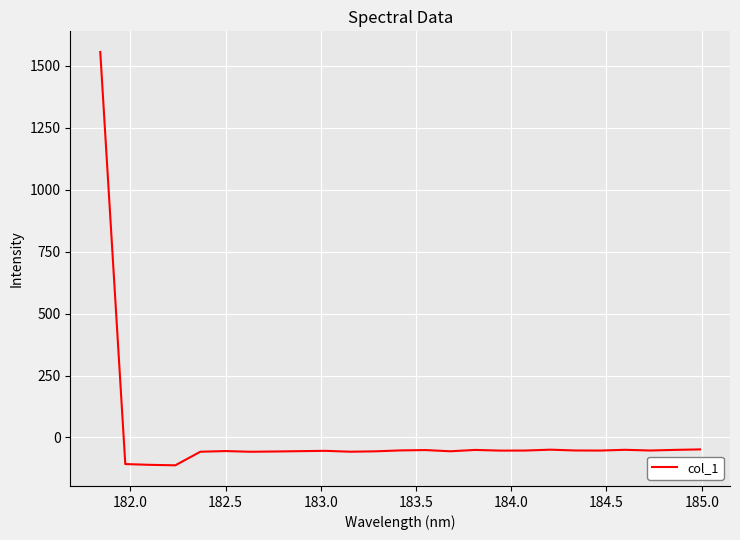

What is the difference between the maximum and minimum values?

1667.2